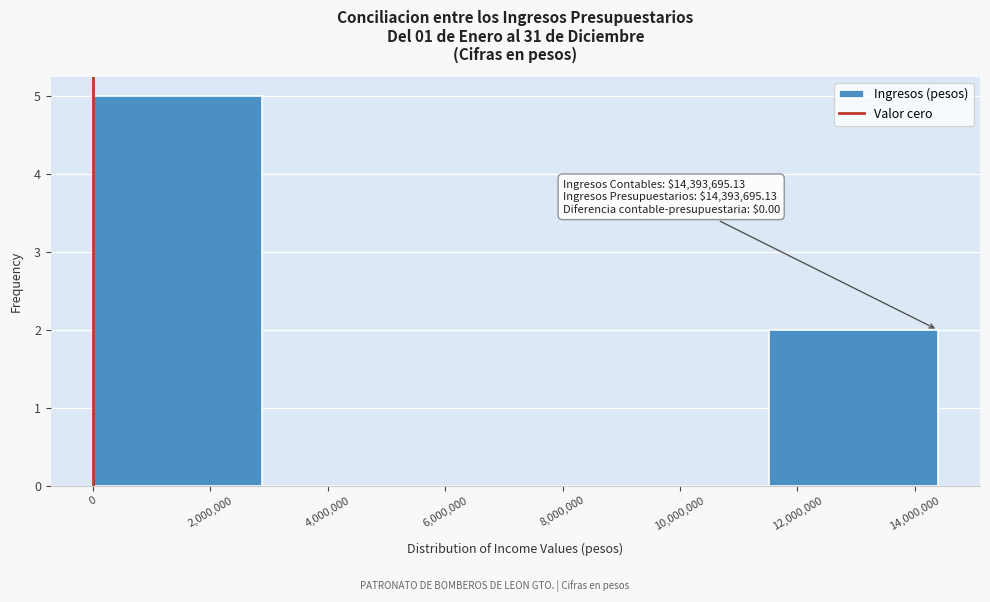

Which range on the x-axis has the tallest bar?

0 to 2800000